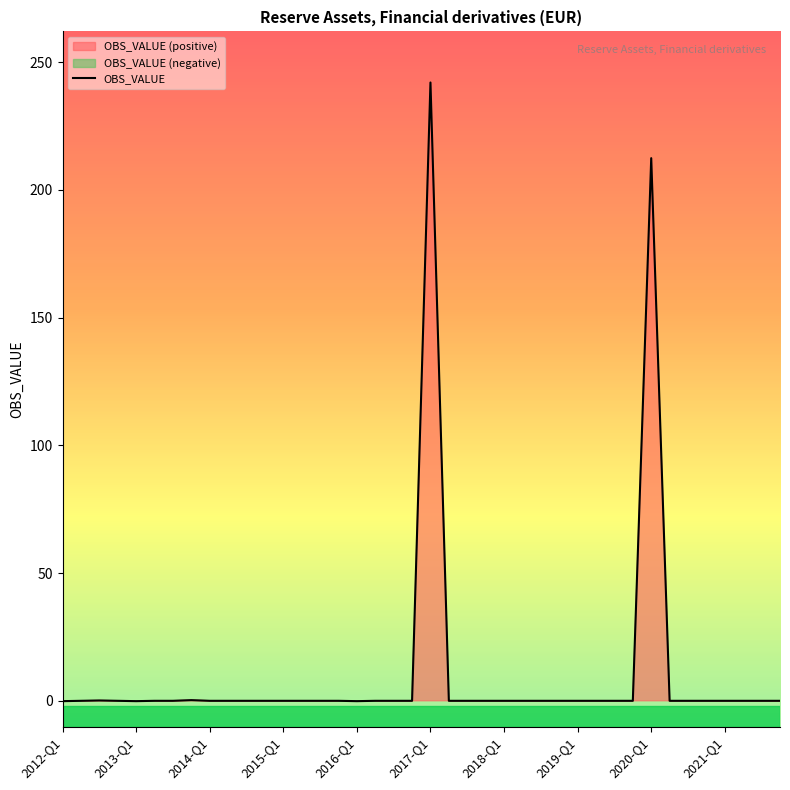

What is the highest value of the OBS_VALUE series?

242.0